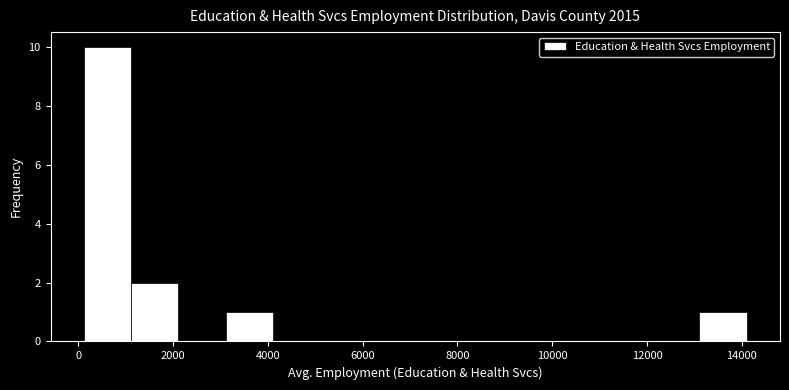

Over which range of the x-axis is the bar tallest?

200 to 1200